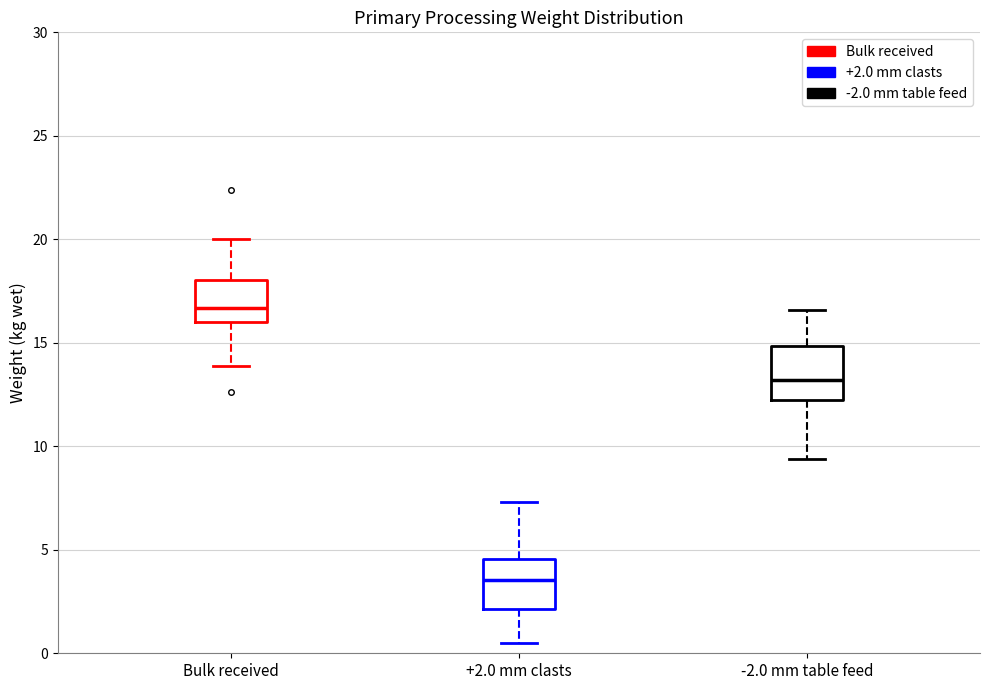

Reading left to right, read every box against the y-axis: the position of its median line, the range the box covers, and the ends of its whiskers. The values are not printed on the chart, so give them approximately, as read against the axis.

Bulk received: median 16.5, box 16.0 to 18.0, whiskers 14.0 to 20.0
+2.0 mm clasts: median 3.5, box 2.0 to 4.5, whiskers 0.5 to 7.5
-2.0 mm table feed: median 13.0, box 12.5 to 15.0, whiskers 9.5 to 16.5